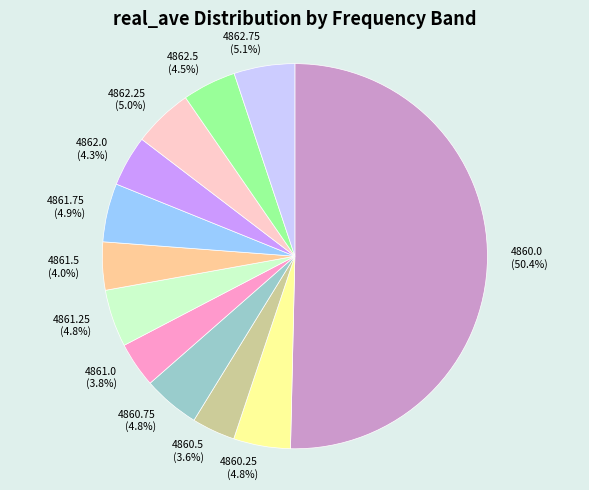

Approximately how many times larger is the value at 4860.25 compared to 4860.75?

1.0